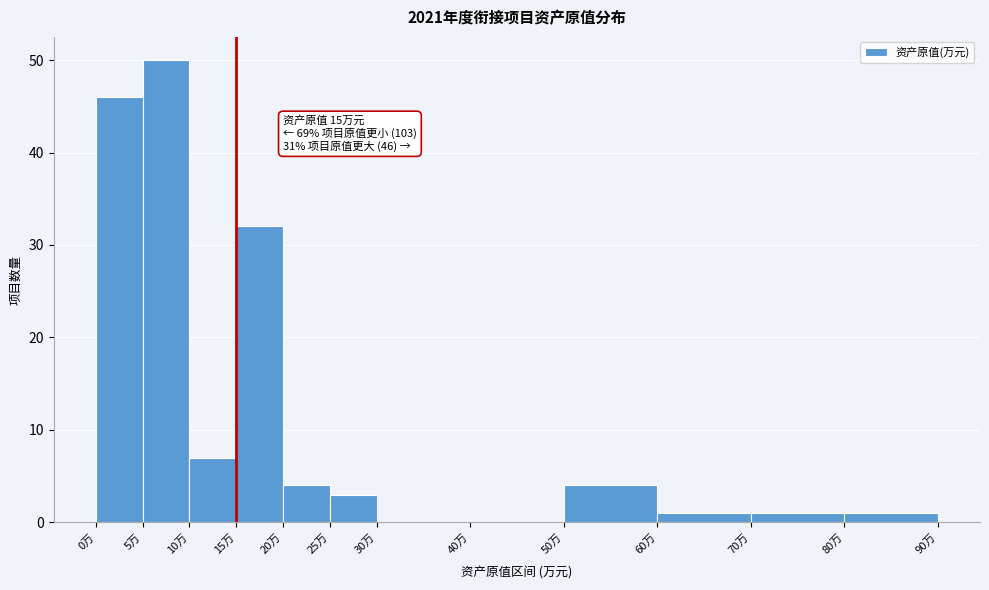

Over which range of the x-axis is the bar tallest?

5 to 10